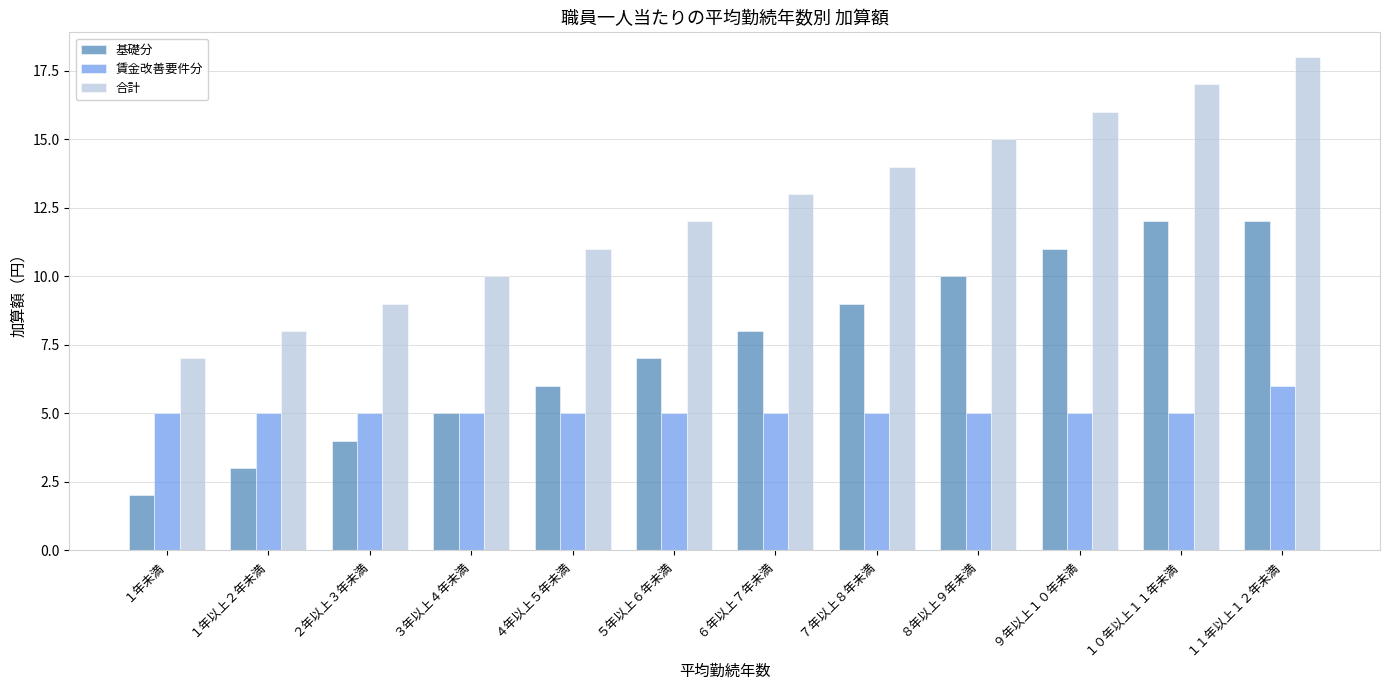

The 合計 series shows 11 at ４年以上５年未満. True or false?

True